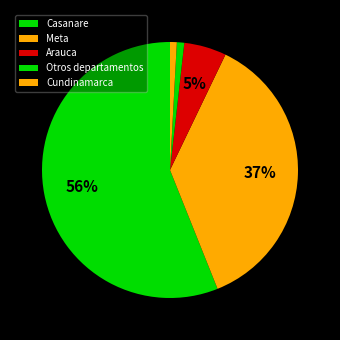

Is it true that Arauca is 5% of the pie?

True